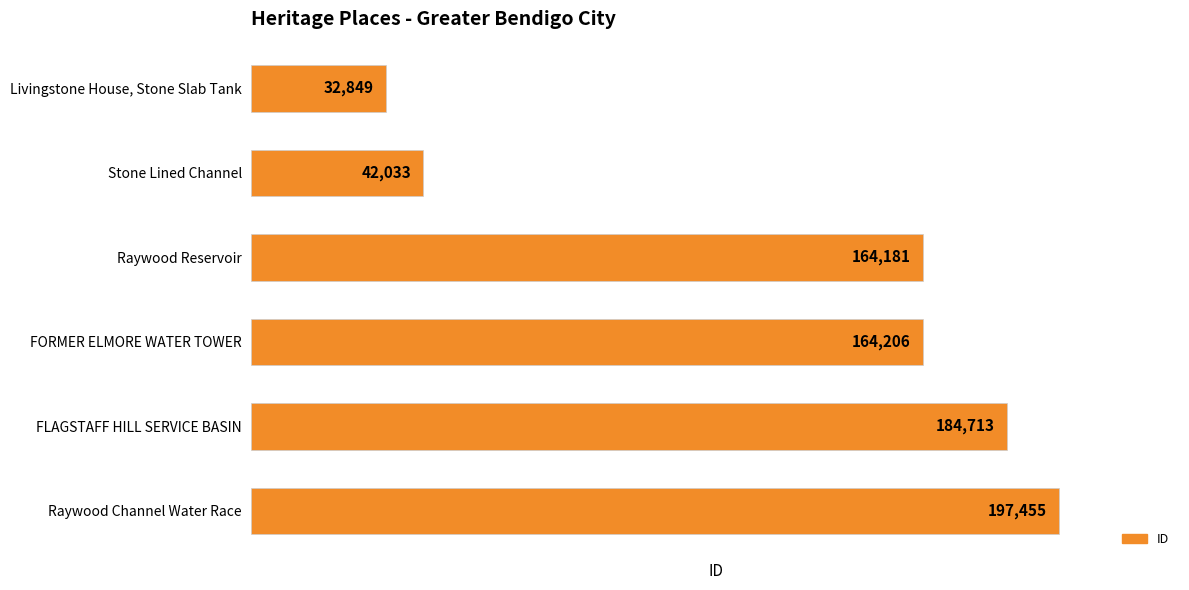

What is the average value?

130906